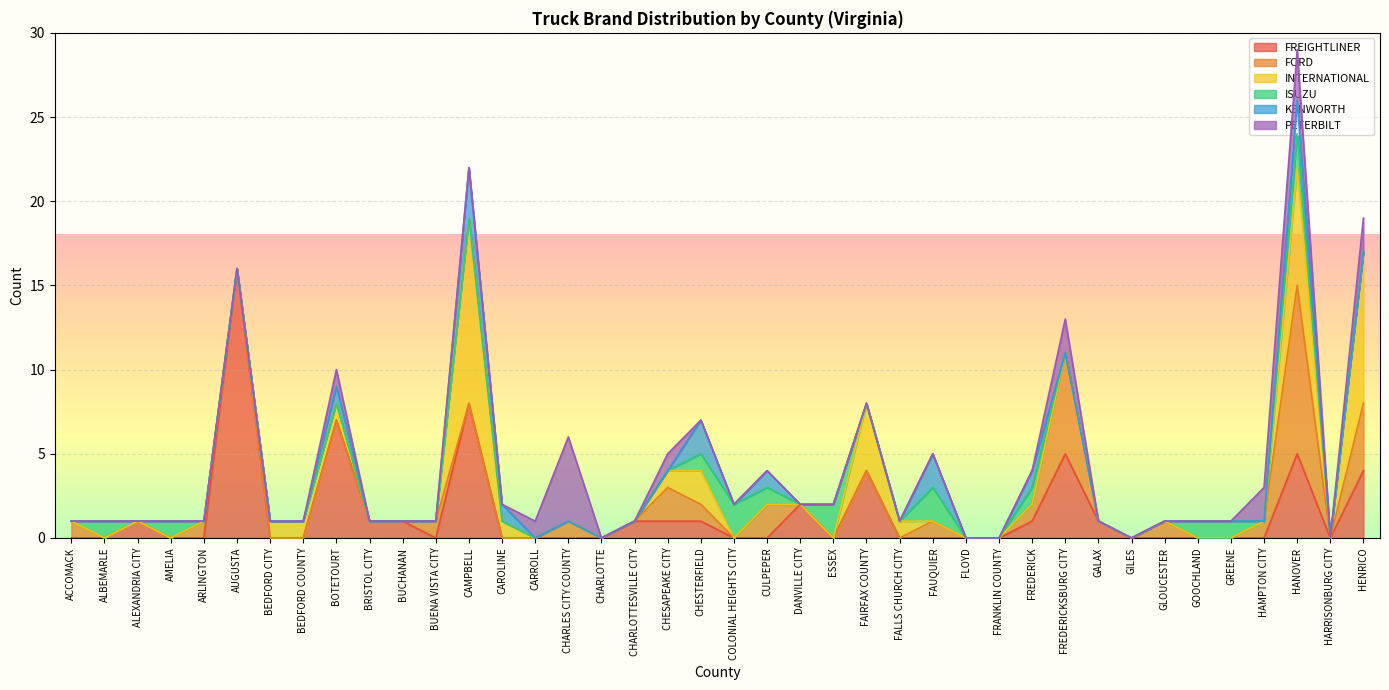

Which label corresponds to the largest value in the chart?

AUGUSTA